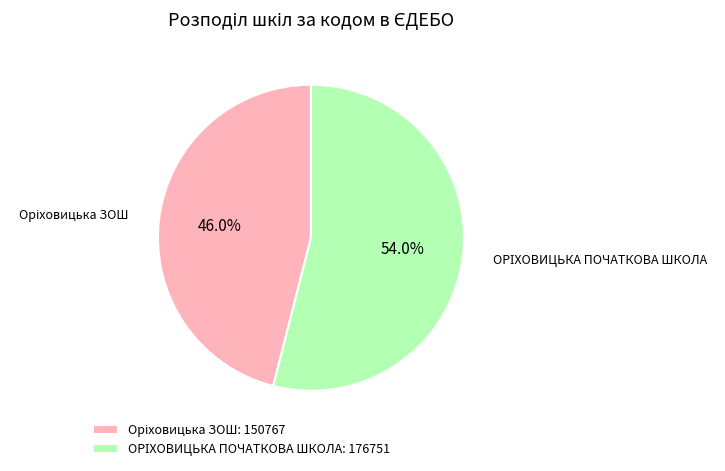

Does any single category account for the majority?

Yes